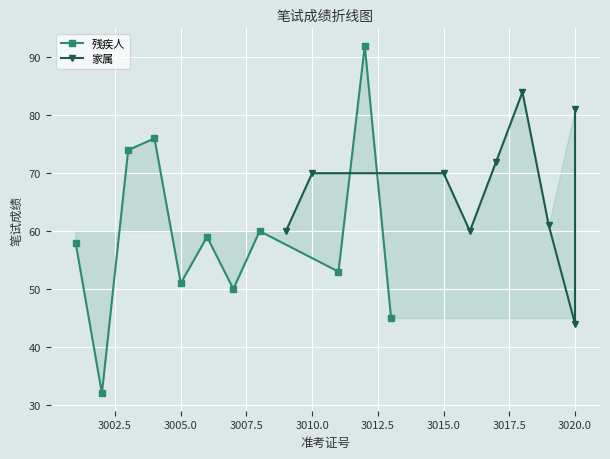

Reading left to right, extract all data points from this chart.

58	32	74	76	51	59	50	60	53	92	45